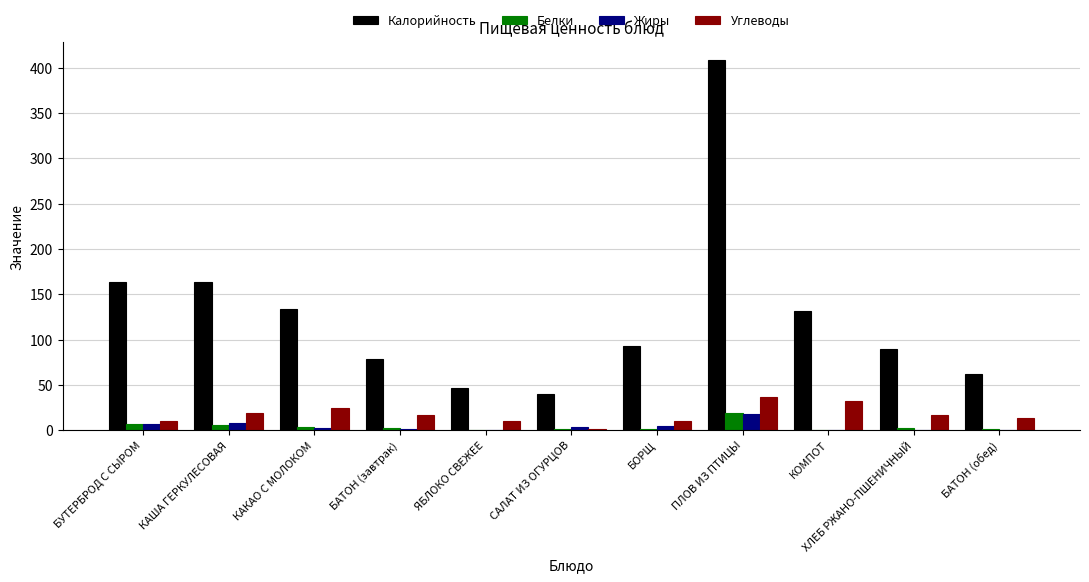

What are all the series names shown in the legend?

Калорийность, Белки, Жиры, Углеводы